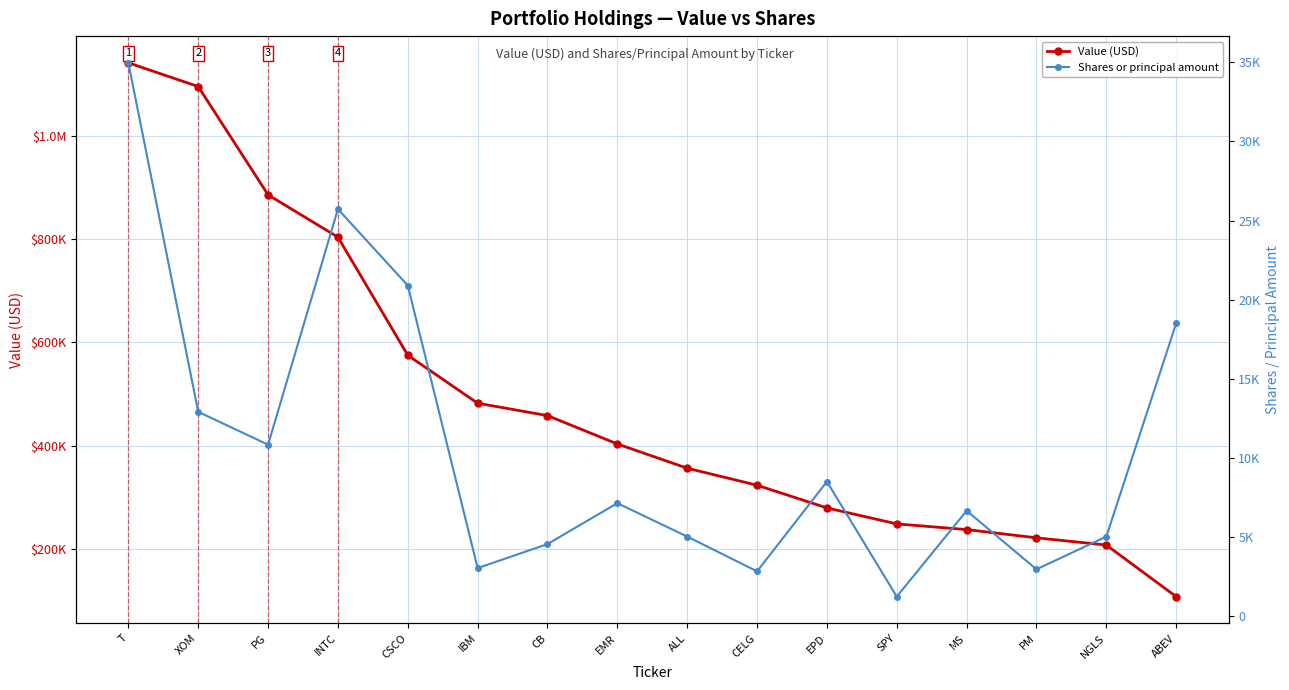

How many values in the Shares or principal amount series are below 7114?

8